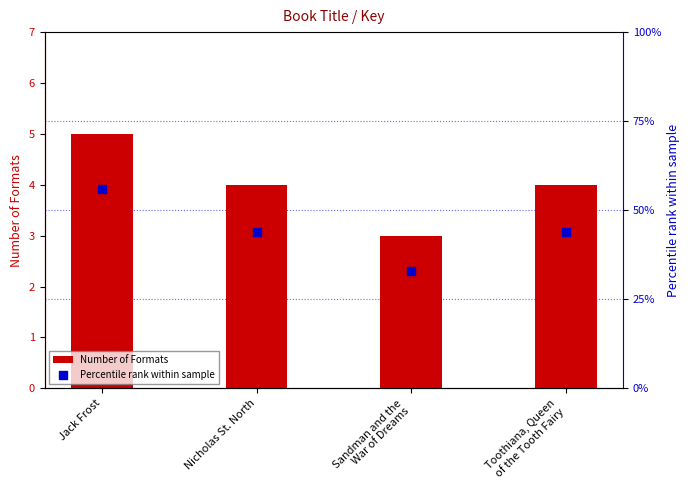

Which series reaches the maximum Y coordinate?

Percentile rank within sample